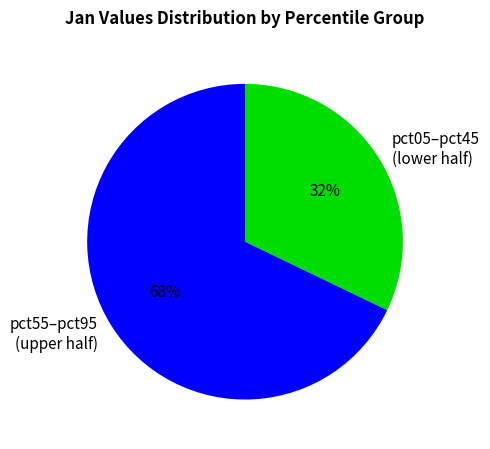

To the nearest percent, what is the difference between the largest and smallest slice percentages?

36%